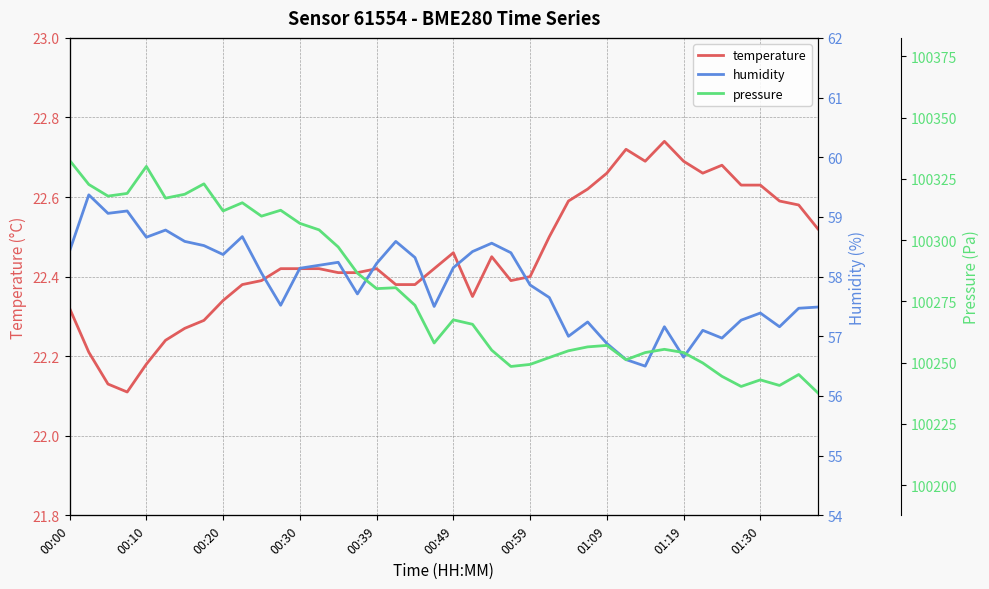

In humidity, how many points are lower than both neighbors (excluding endpoints)?

11